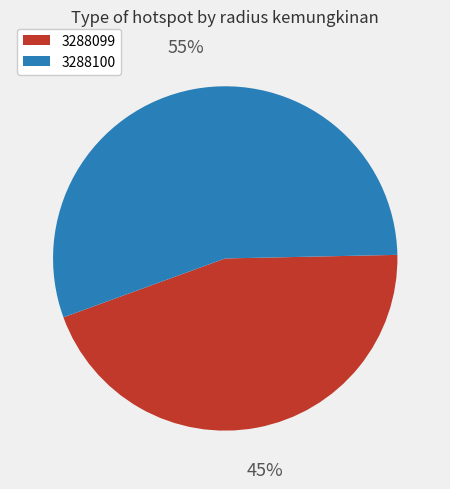

Rank the categories by value from lowest to highest.

3288099, 3288100